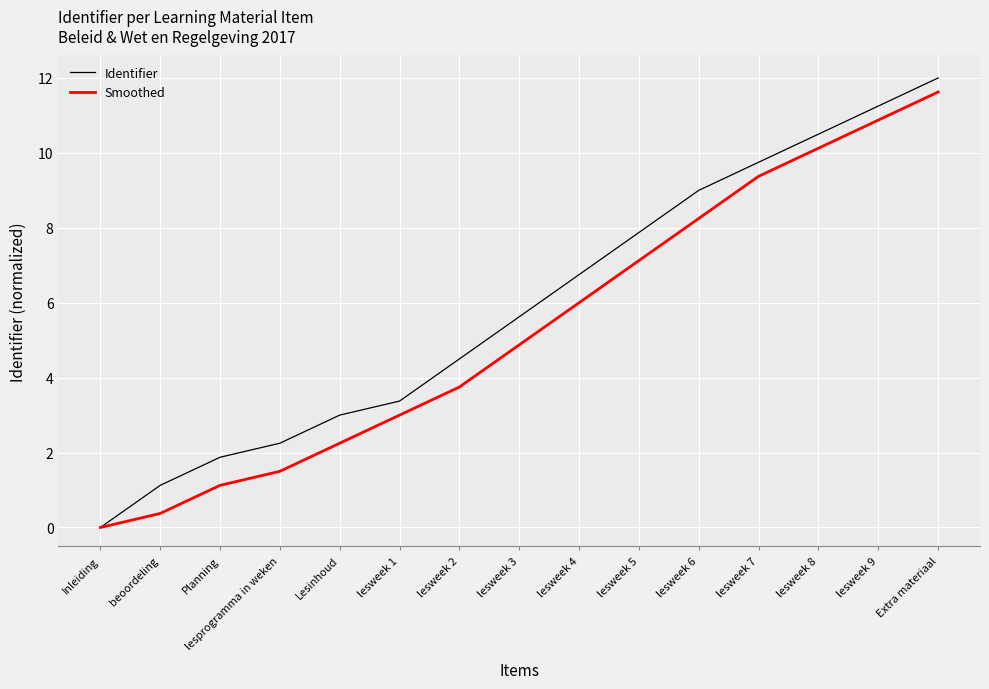

At which label does Smoothed first exceed 4?

lesweek 3